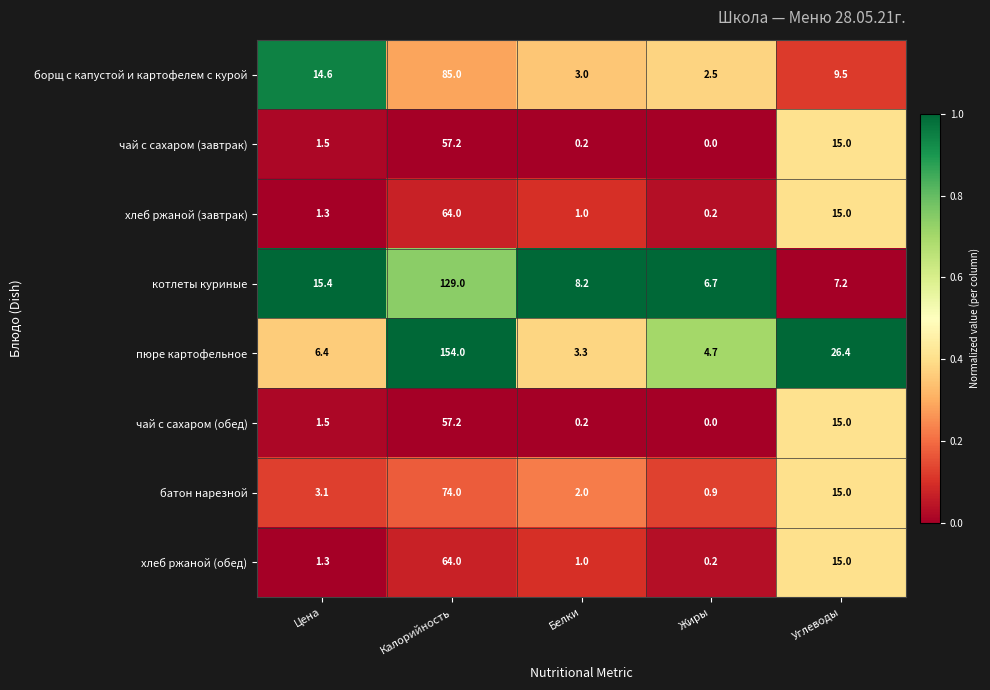

At which label does чай с сахаром (обед) reach its peak?

Калорийность